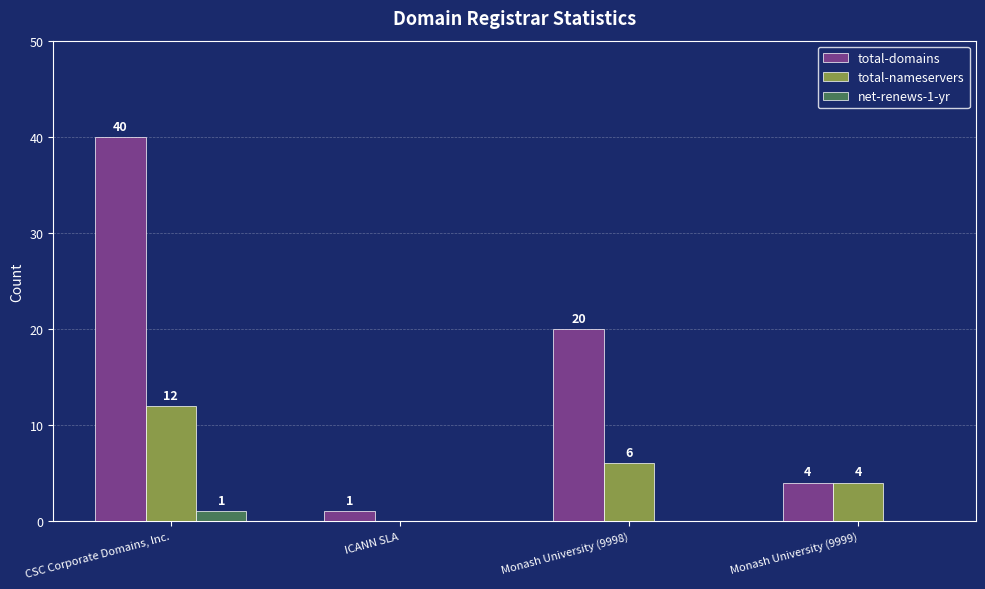

Are the bars grouped side by side (vs. stacked)?

Yes